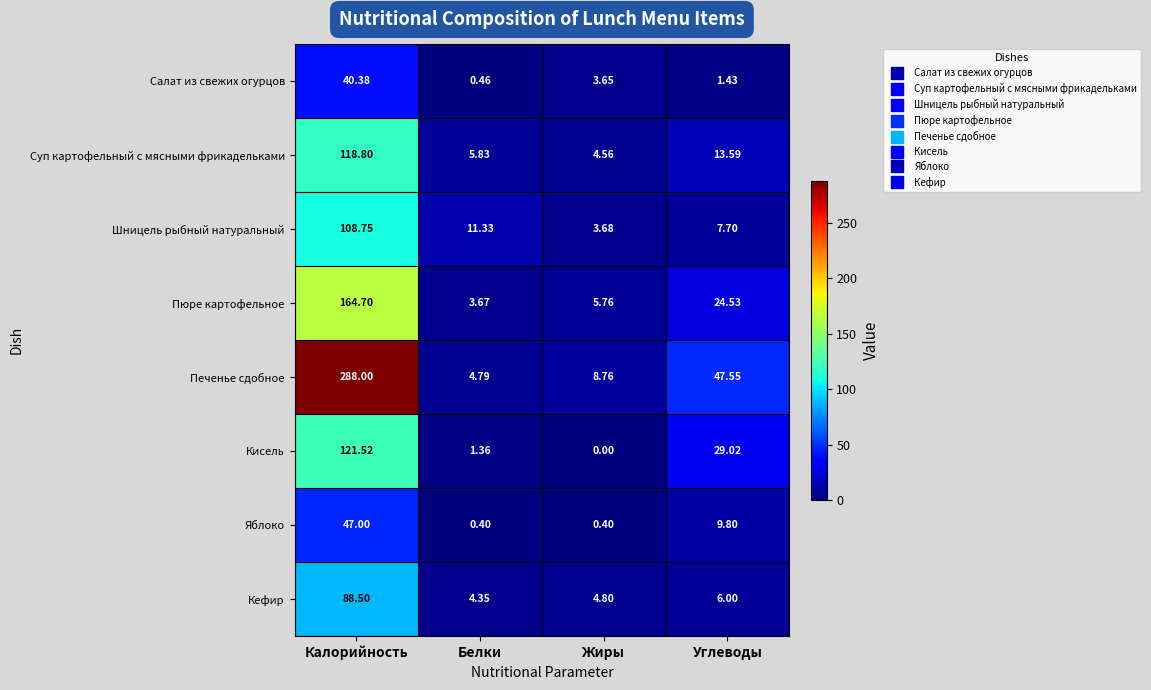

How many data points does each series have?

4